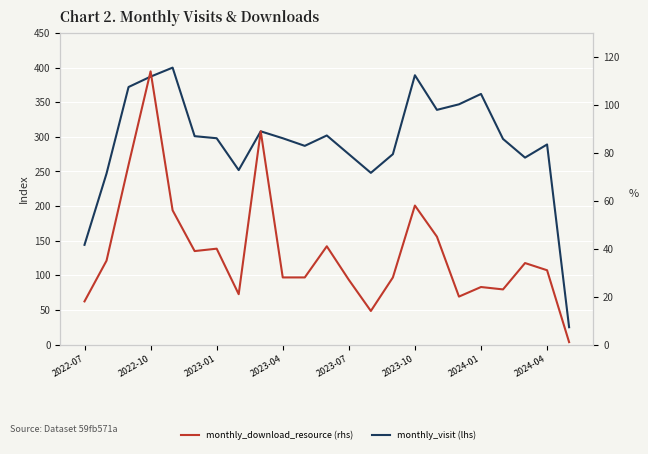

Is it true that monthly_download_resource (rhs) equals 41 at 11?

True